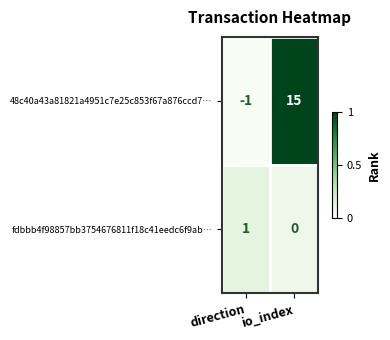

Reading right to left, what are all the values shown in this chart?

48c40a43a81821a4951c7e25c853f67a876ccd7…: io_index=15	direction=-1
fdbbb4f98857bb3754676811f18c41eedc6f9ab…: io_index=0	direction=1